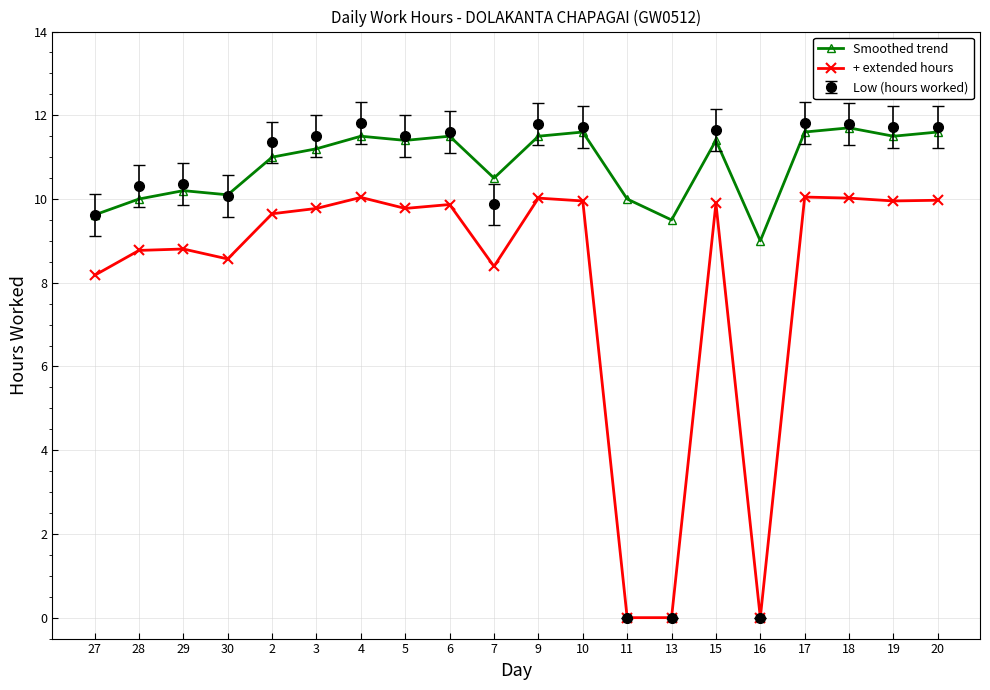

List the series in order of their overall mean, highest first.

Smoothed trend, Low (hours worked), + extended hours